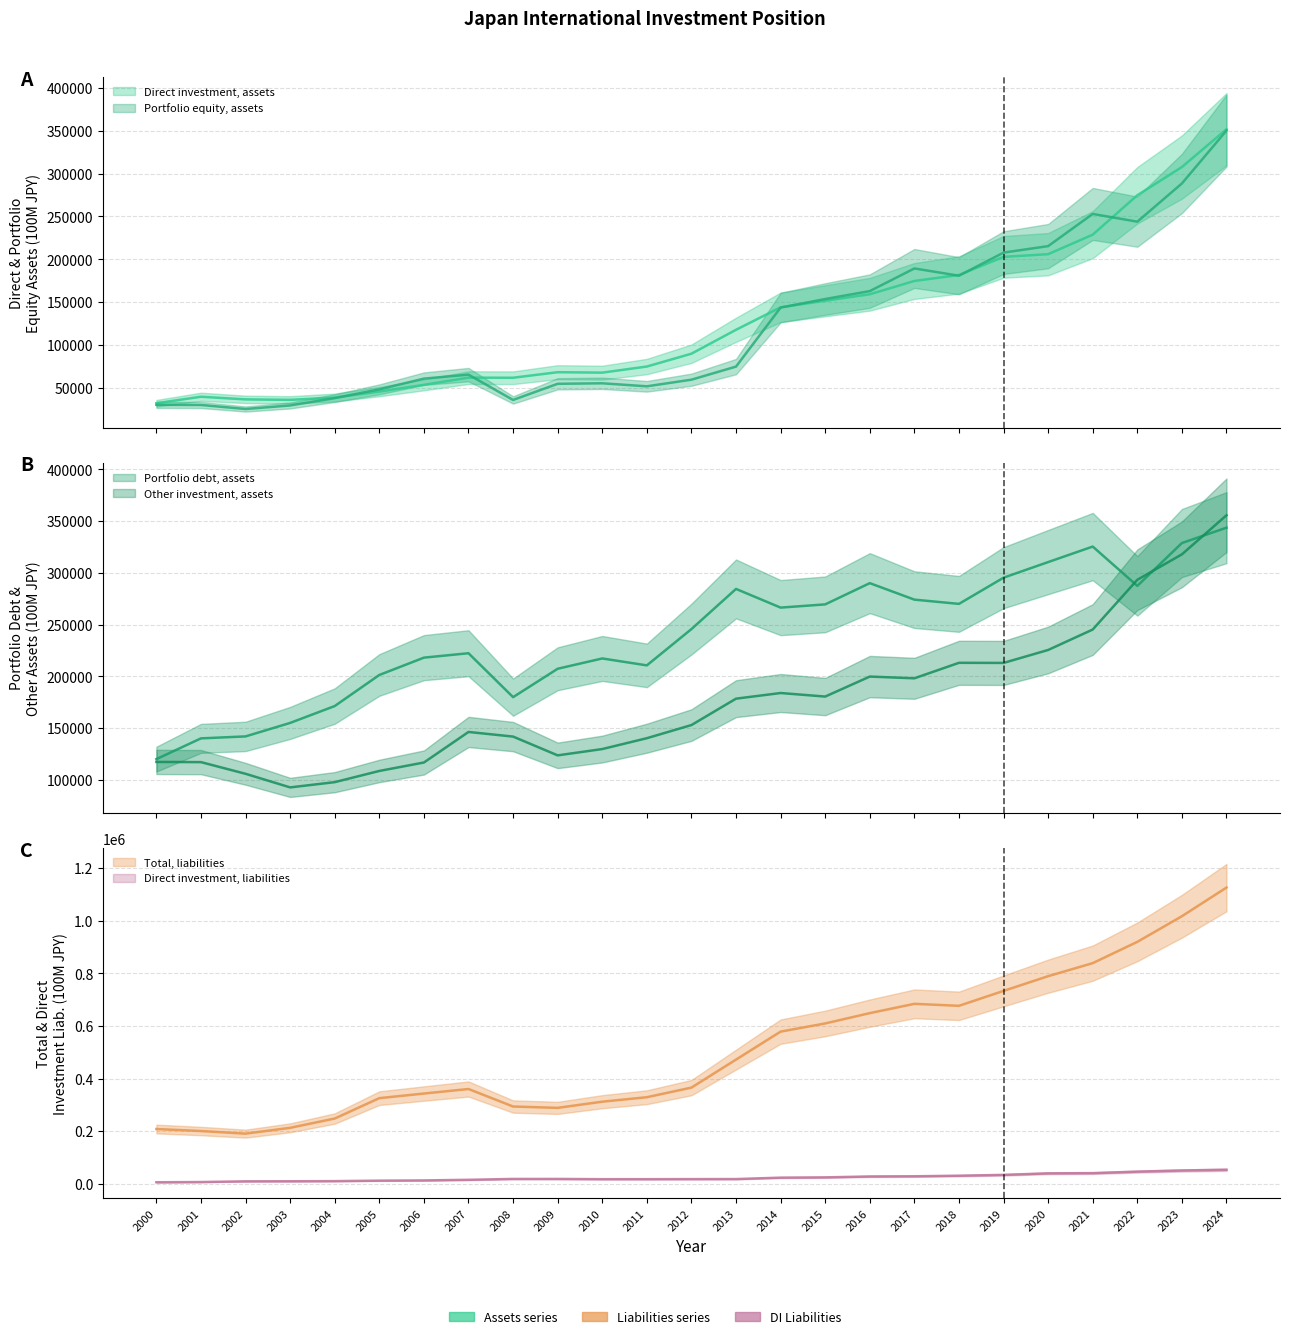

Rank the series at 2012 from lowest to highest value.

Direct investment, liabilities, Portfolio equity, assets, Direct investment, assets, Other investment, assets, Portfolio debt, assets, Total, liabilities